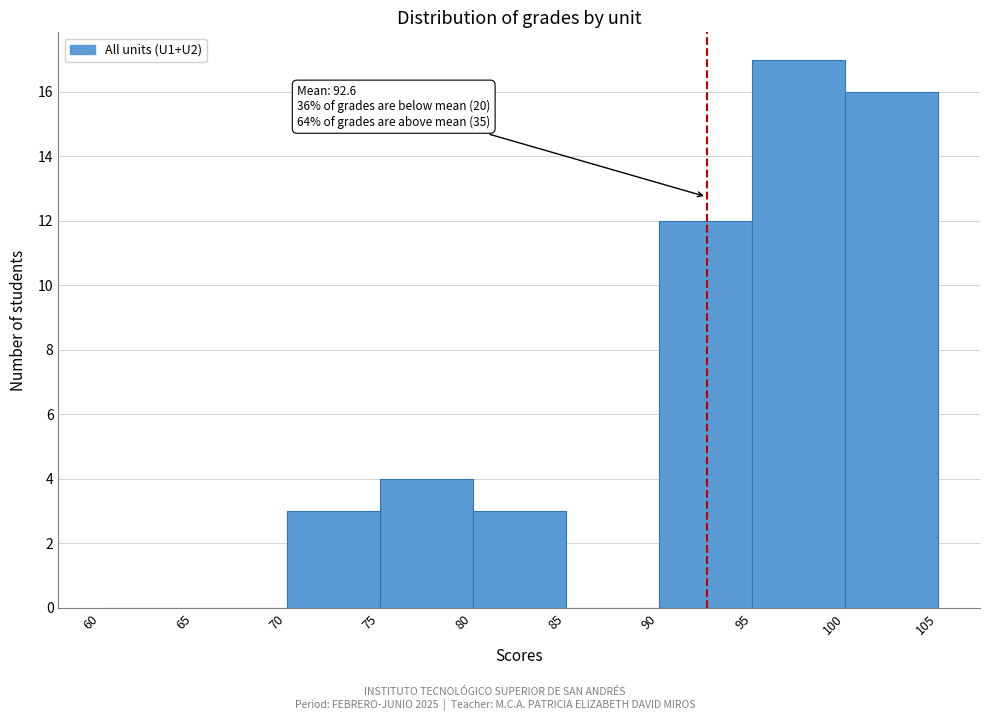

Over which range of the x-axis is the bar tallest?

95 to 100